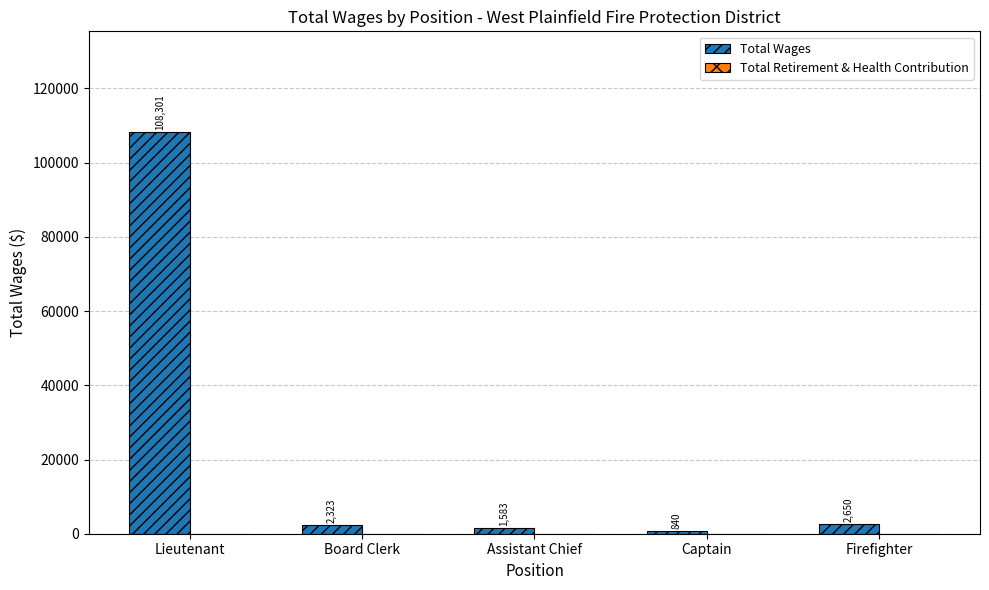

Reading left to right, extract all data points from this chart.

108301	2323	1583	840	2650